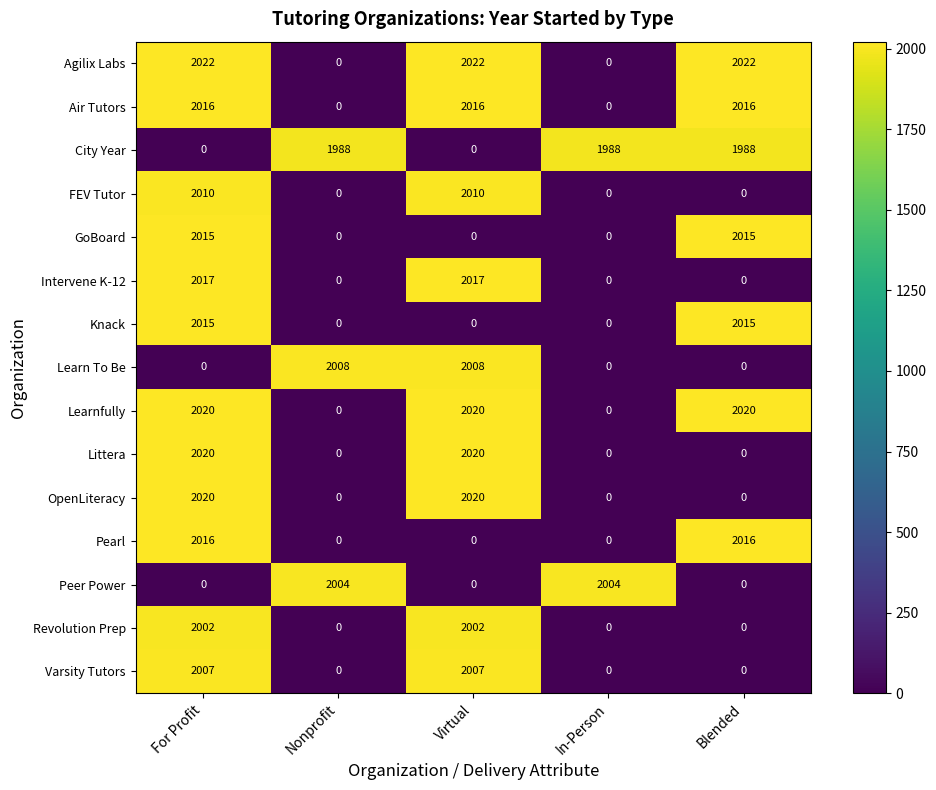

What is the difference between the highest and lowest values at In-Person?

2004